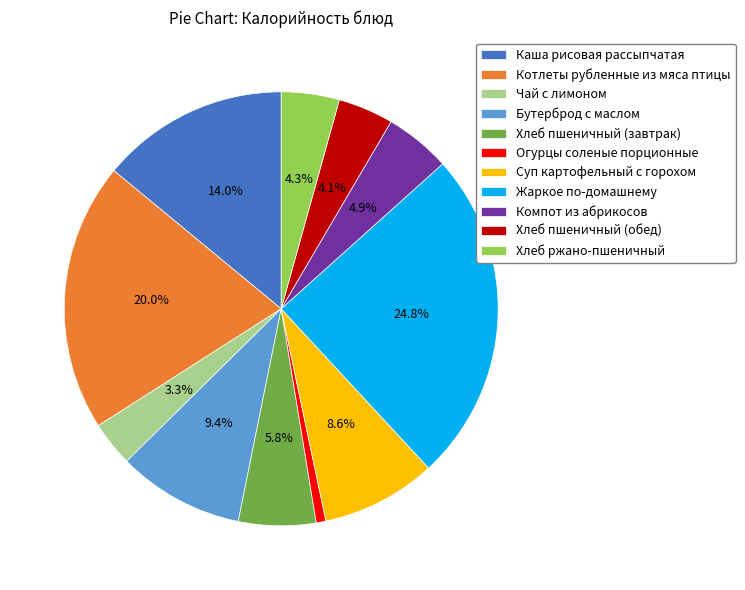

Is the sum of Суп картофельный с горохом and Компот из абрикосов greater than half?

No